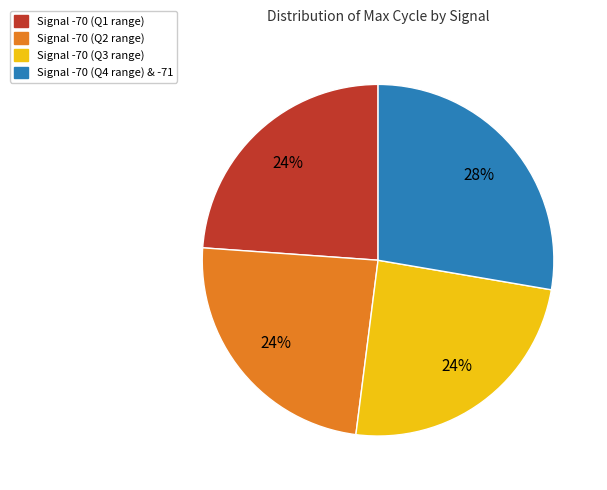

What percentage is the Signal -70 (Q3 range) slice, to the nearest percent?

24%